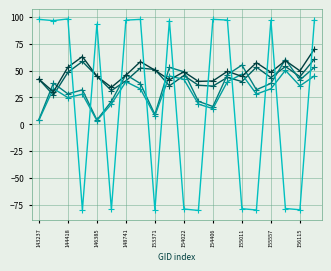

What is the maximum value shown in the chart?

97.9